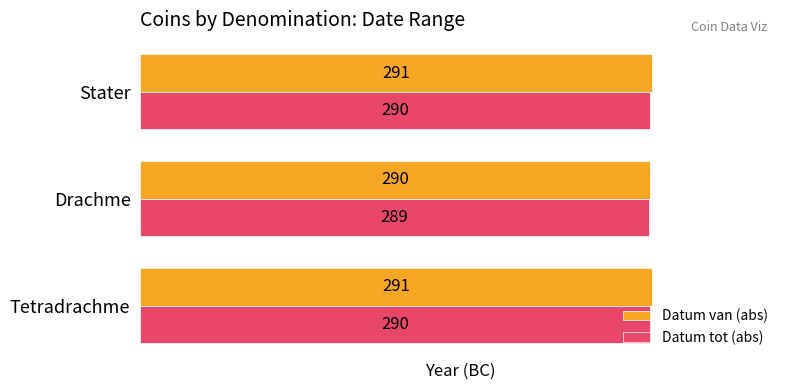

Rank the series by their maximum value, from highest to lowest.

Datum van (abs), Datum tot (abs)